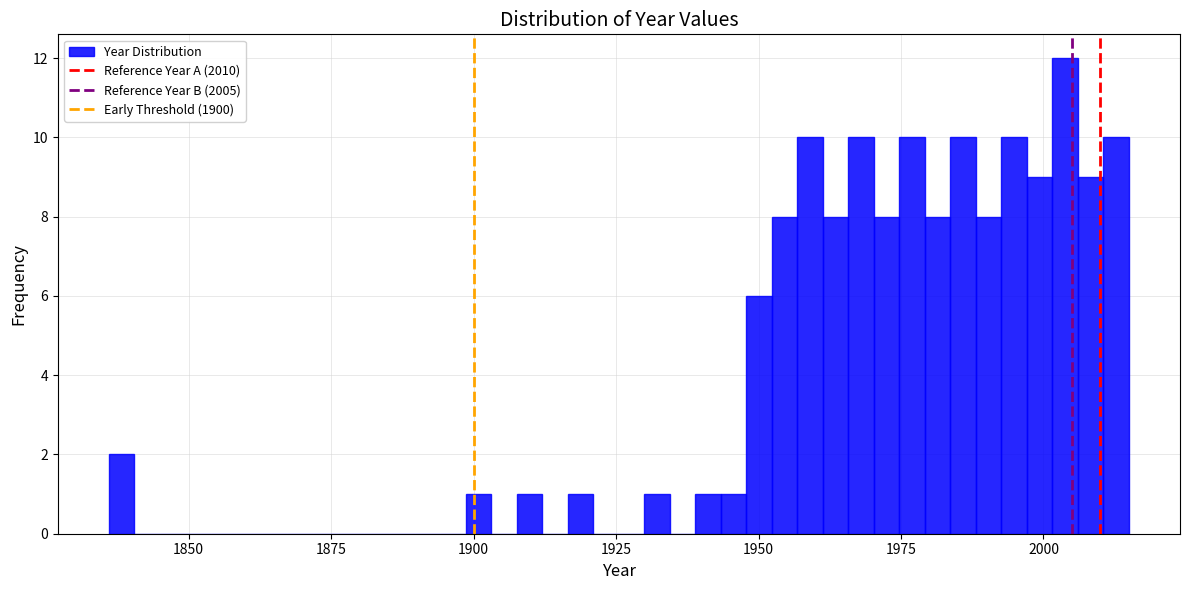

Read against the x-axis, roughly where is the centre of the tallest bar?

2005